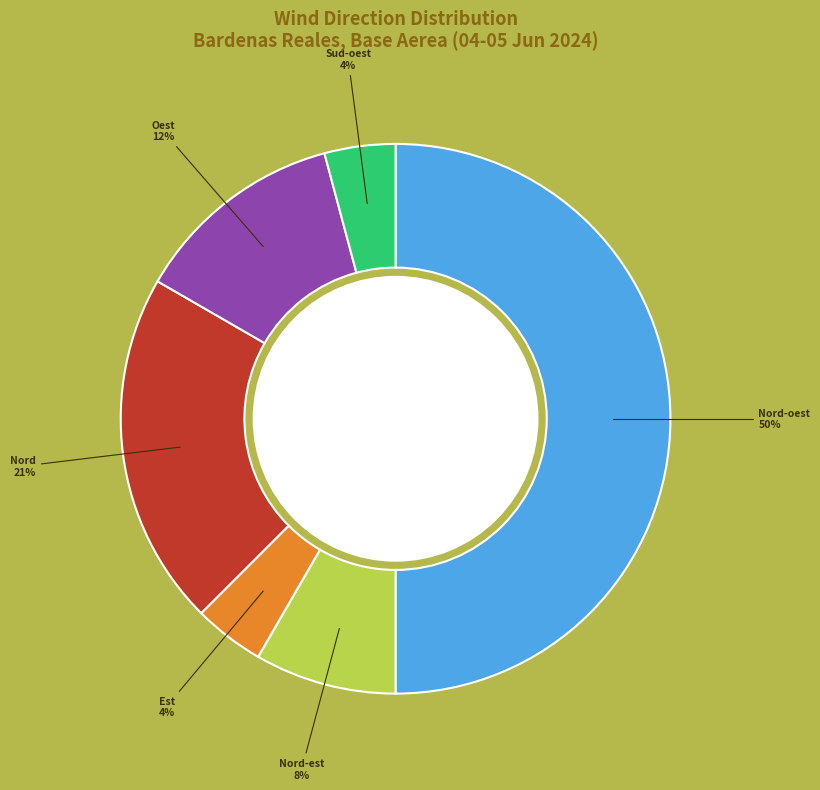

To the nearest percent, what is the average slice percentage?

17%